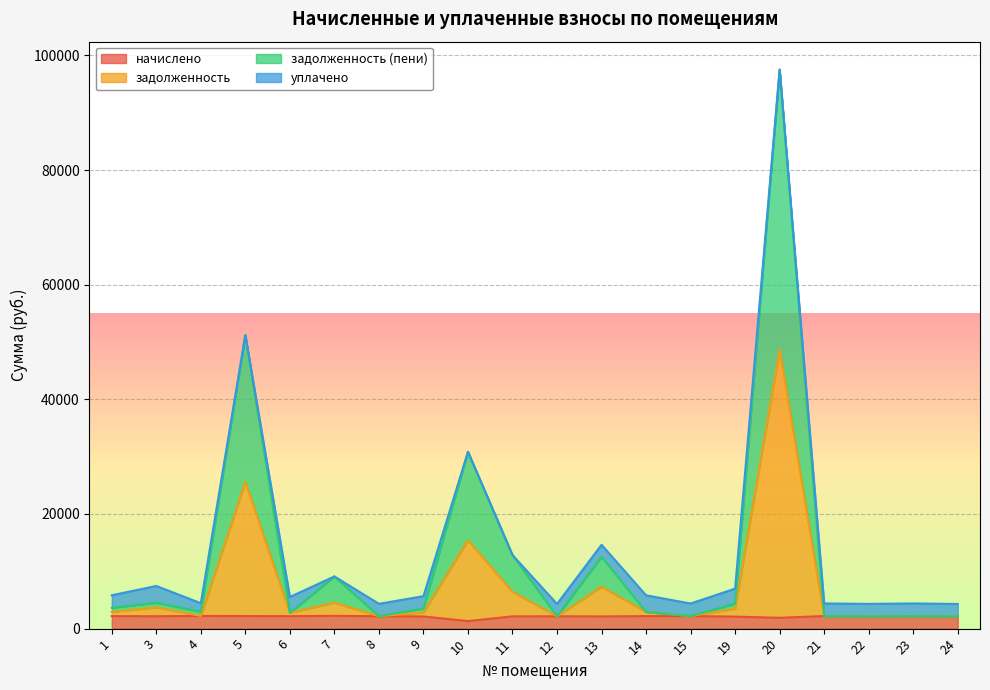

How many data points in начислено are less than 2164?

10